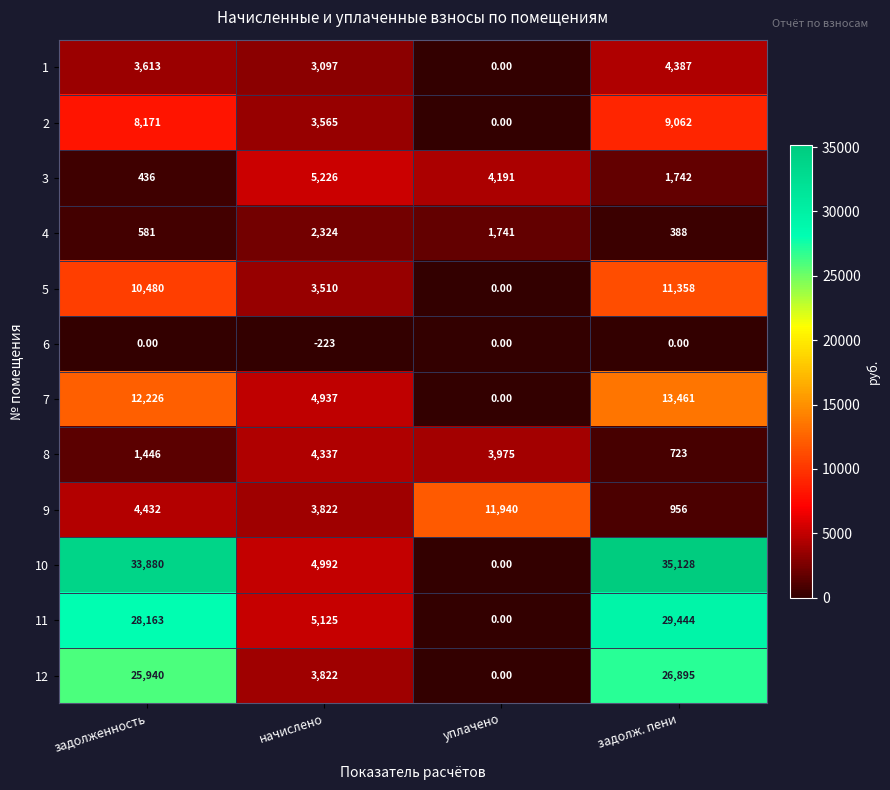

Which category has the highest value in the 12 series?

задолж. пени